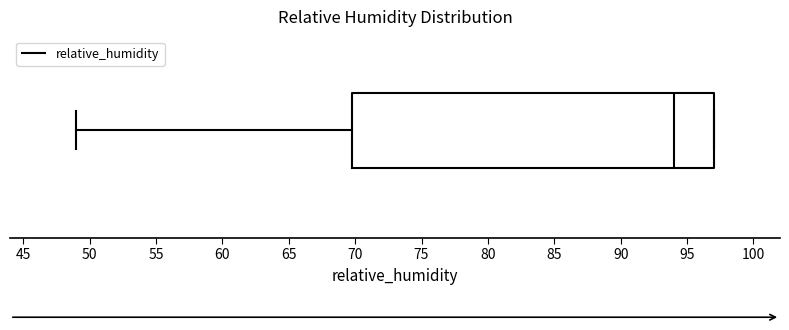

Read this box plot against the x-axis: the position of the median line, the range covered by the box, and the ends of both whiskers. The values are not printed on the chart, so give them approximately, as read against the axis.

median 94, box 70 to 97, whiskers 49 to 97